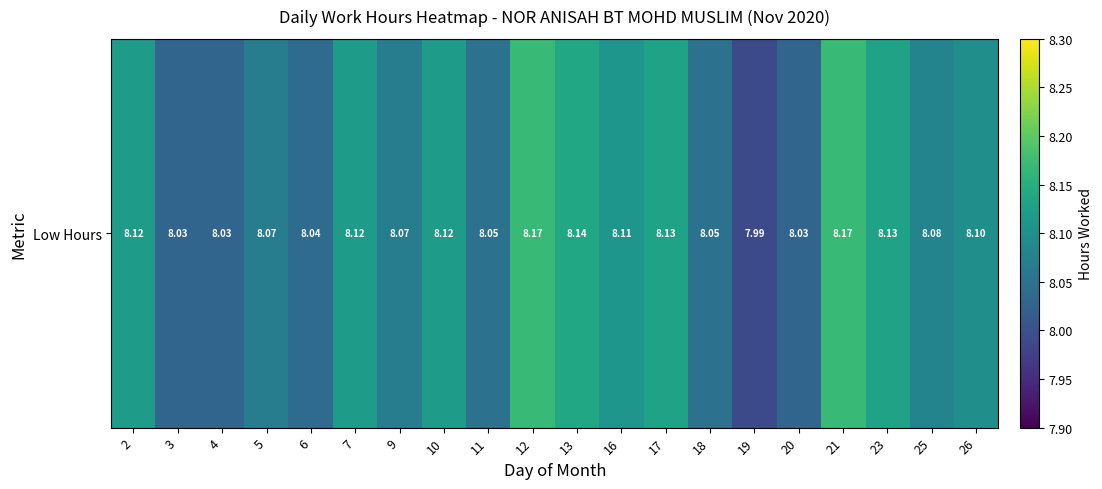

What is the sum of the values at 9 and 13?

16.2